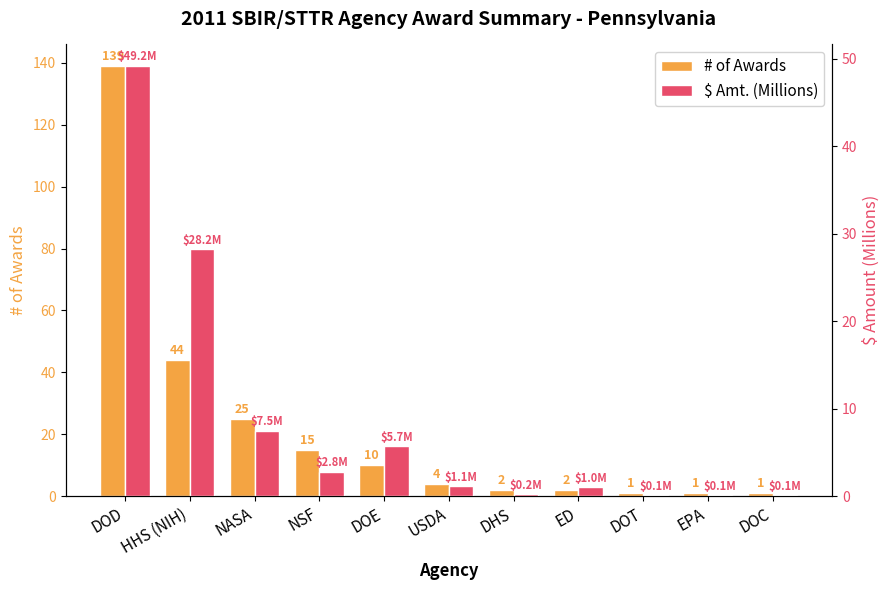

Between DOD and ED, which is larger?

DOD